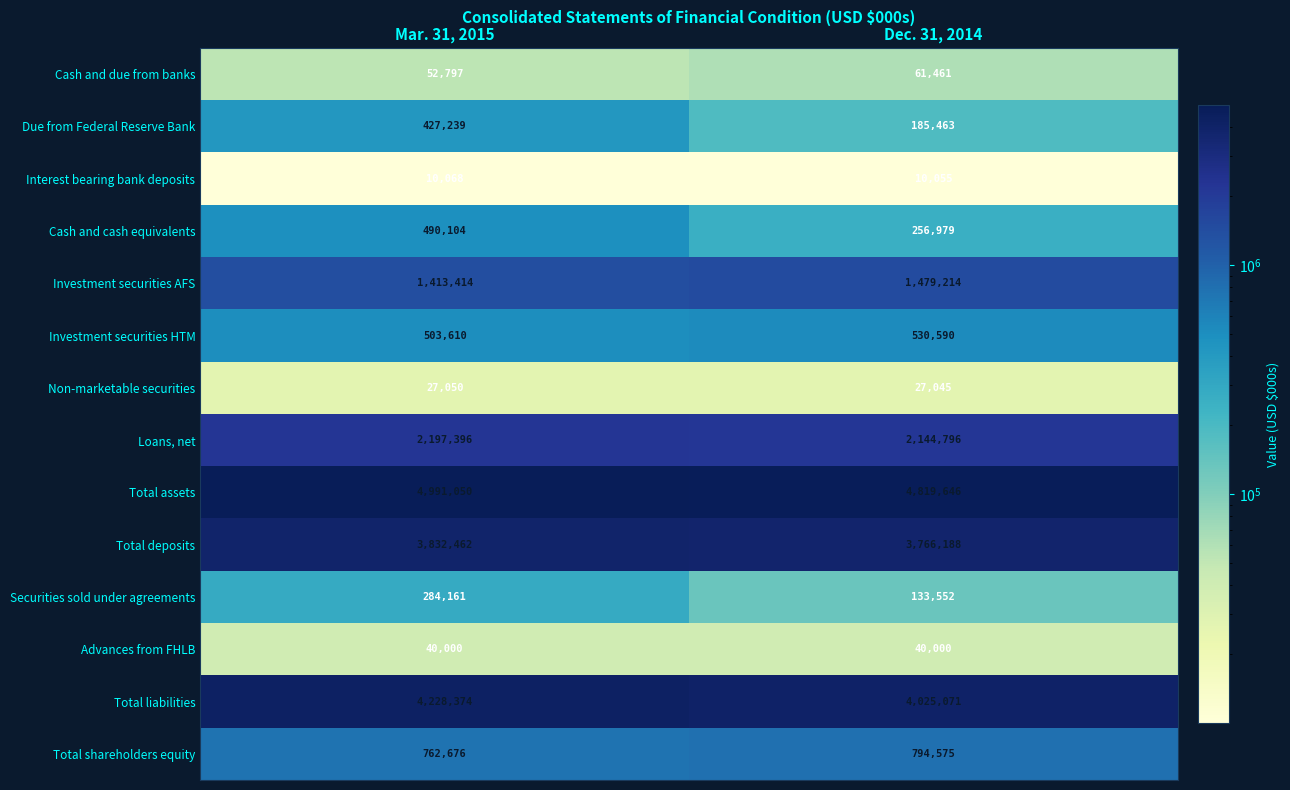

Rank the categories by Interest bearing bank deposits value from lowest to highest.

Dec. 31, 2014, Mar. 31, 2015